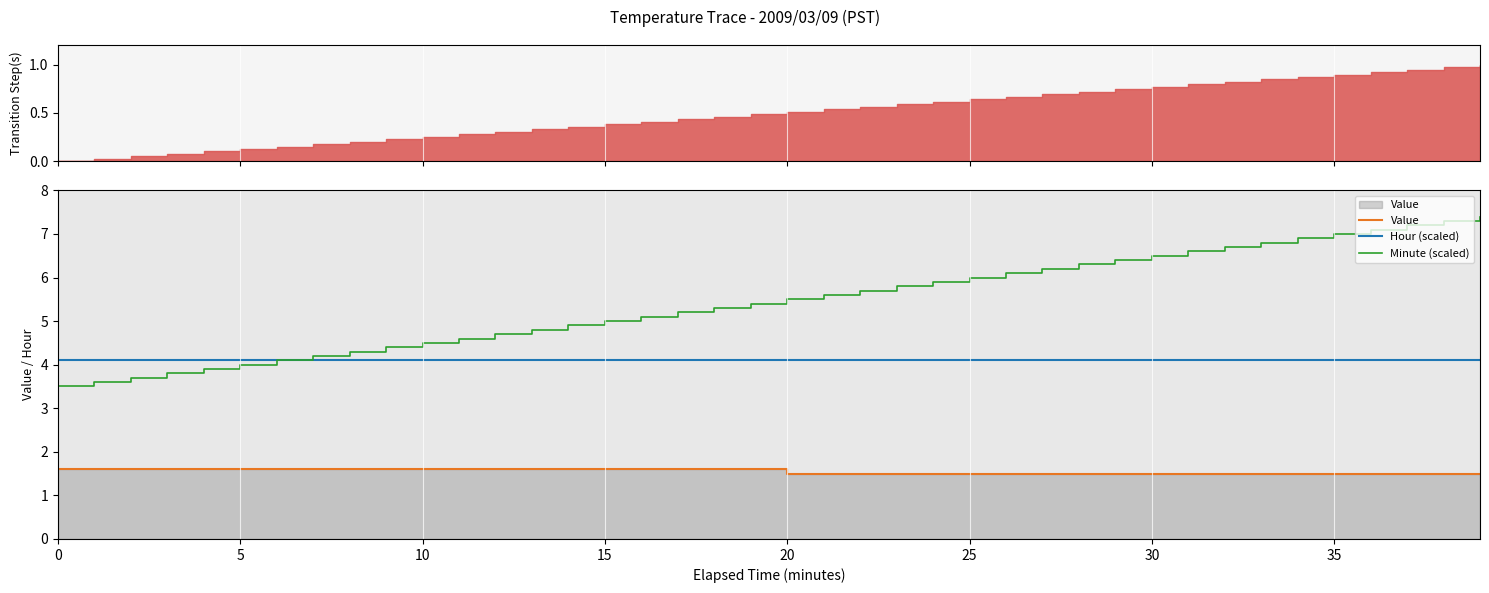

Reading right to left, transcribe all the data shown in this chart.

Value: 1.5	1.5	1.5	1.5	1.5	1.5	1.5	1.5	1.5	1.5	1.5	1.5	1.5	1.5	1.5	1.5	1.5	1.5	1.5	1.5	1.6	1.6	1.6	1.6	1.6	1.6	1.6	1.6	1.6	1.6	1.6	1.6	1.6	1.6	1.6	1.6	1.6	1.6	1.6	1.6
Hour (scaled): 4.1	4.1	4.1	4.1	4.1	4.1	4.1	4.1	4.1	4.1	4.1	4.1	4.1	4.1	4.1	4.1	4.1	4.1	4.1	4.1	4.1	4.1	4.1	4.1	4.1	4.1	4.1	4.1	4.1	4.1	4.1	4.1	4.1	4.1	4.1	4.1	4.1	4.1	4.1	4.1
Minute (scaled): 7.4	7.3	7.2	7.1	7.0	6.9	6.8	6.7	6.6	6.5	6.4	6.3	6.2	6.1	6.0	5.9	5.8	5.7	5.6	5.5	5.4	5.3	5.2	5.1	5.0	4.9	4.8	4.7	4.6	4.5	4.4	4.3	4.2	4.1	4.0	3.9	3.8	3.7	3.6	3.5